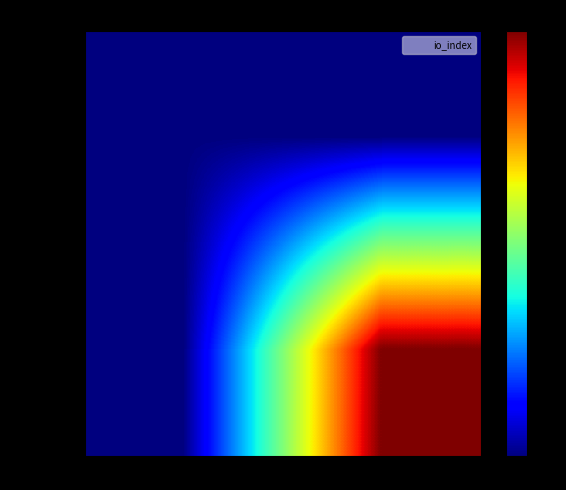

Reading left to right, what are all the values shown in this chart?

036c47f7e09...: -1=0	1=0
22efcf19ba...: -1=0	1=1